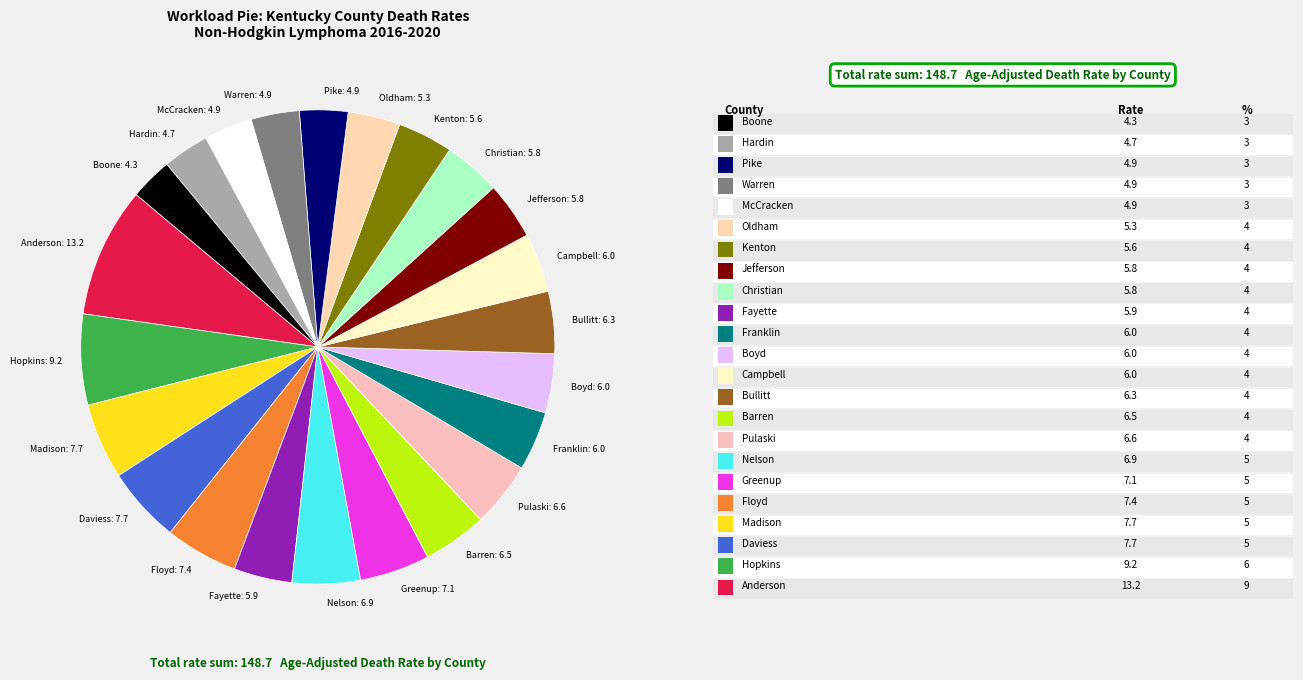

Combined, do Greenup: 7.1 and Hardin: 4.7 account for over 50%?

No